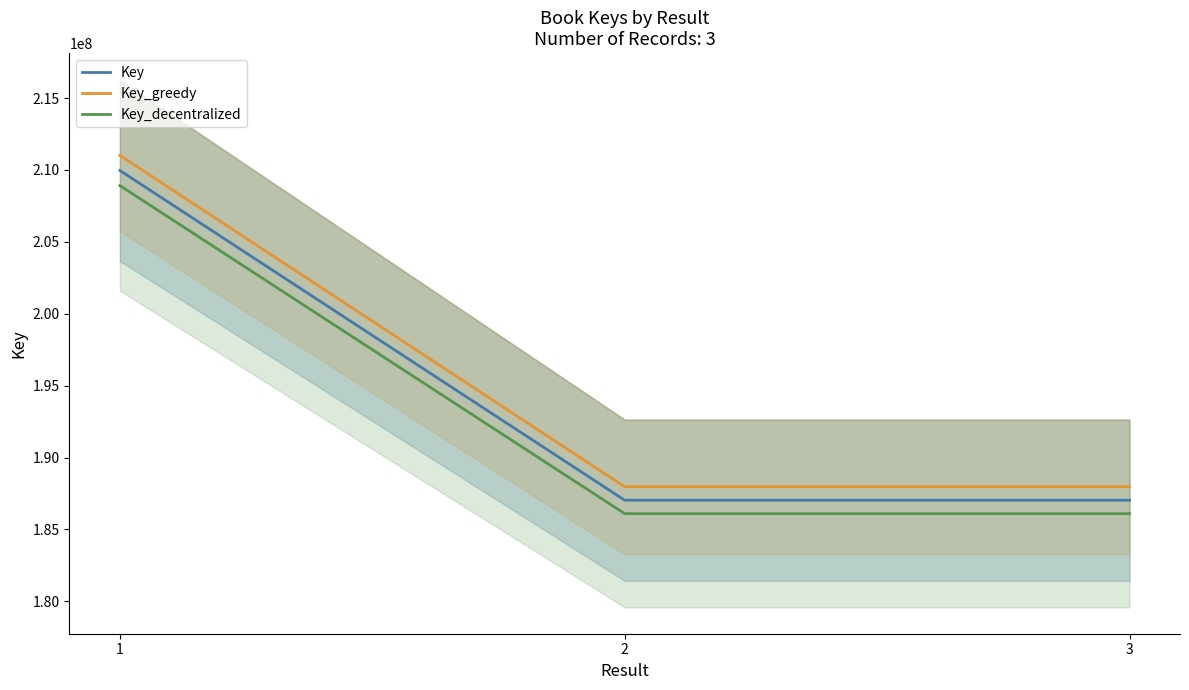

The value of Key_greedy at 2 is 187968353.9. True or false?

True